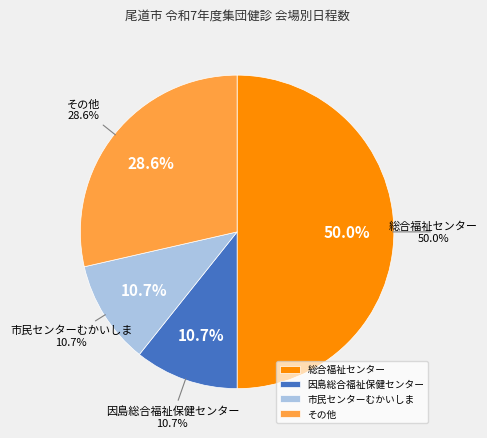

Does ベイタウン尾道 represent more than half of the total?

No